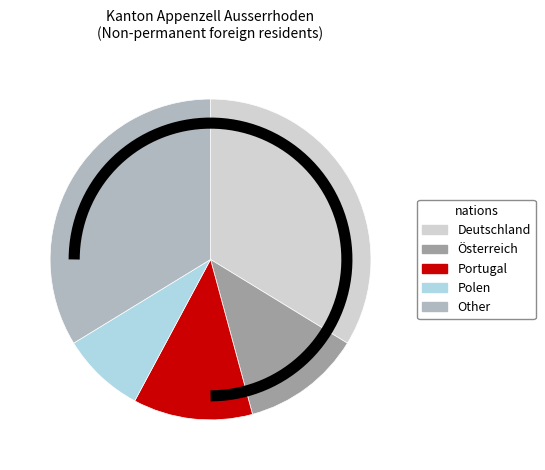

Do Österreich and Other together represent more than half of the pie?

No